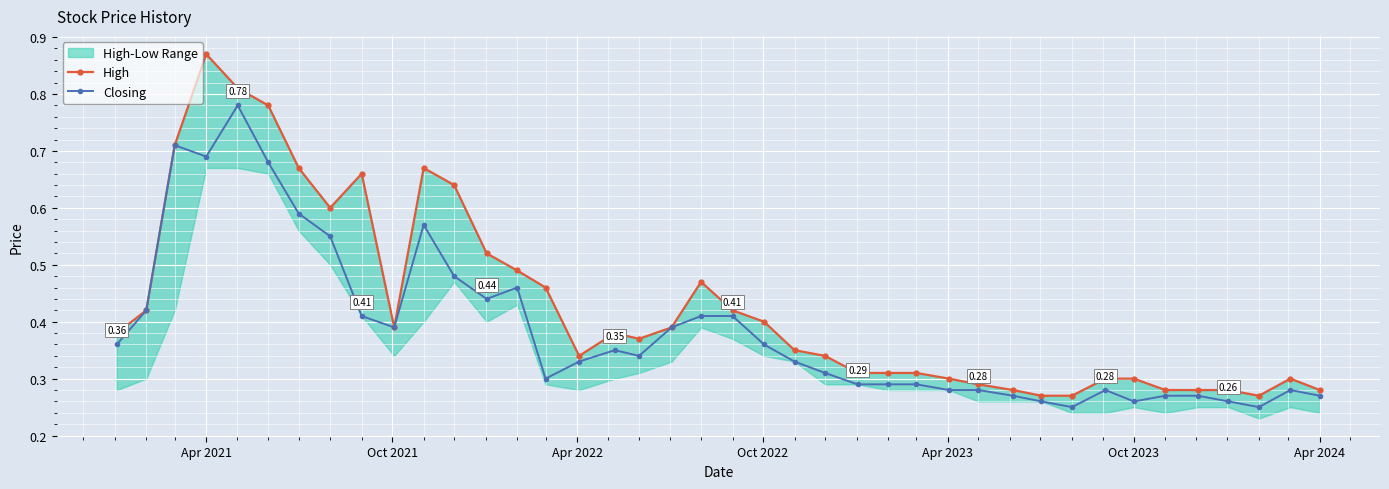

Where is the first local minimum for Closing?

Apr 2021